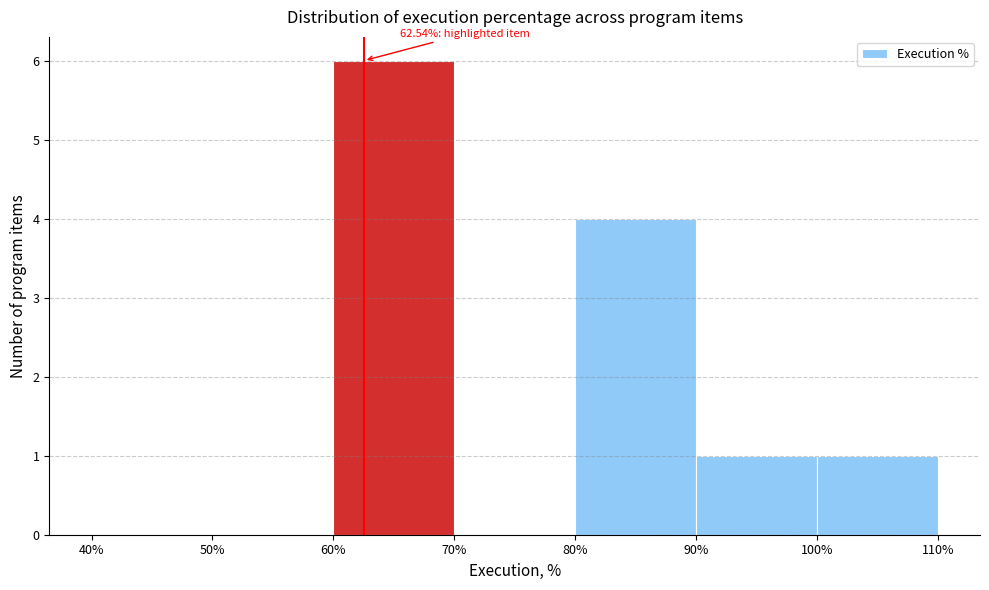

Which range on the x-axis has the tallest bar?

60% to 70%